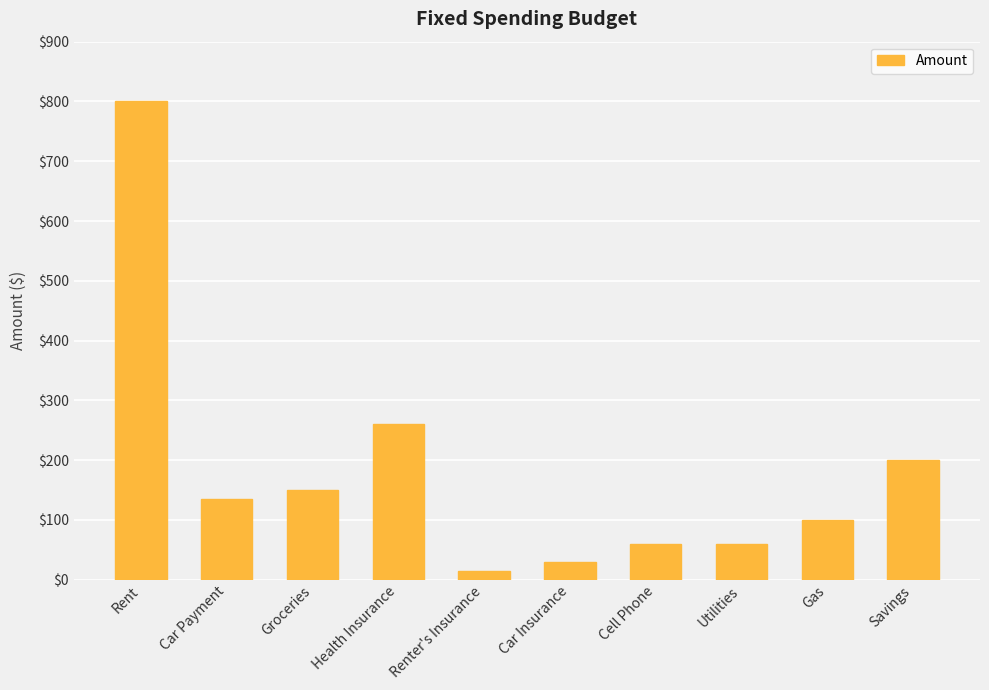

At which label does the data first exceed 135?

Rent